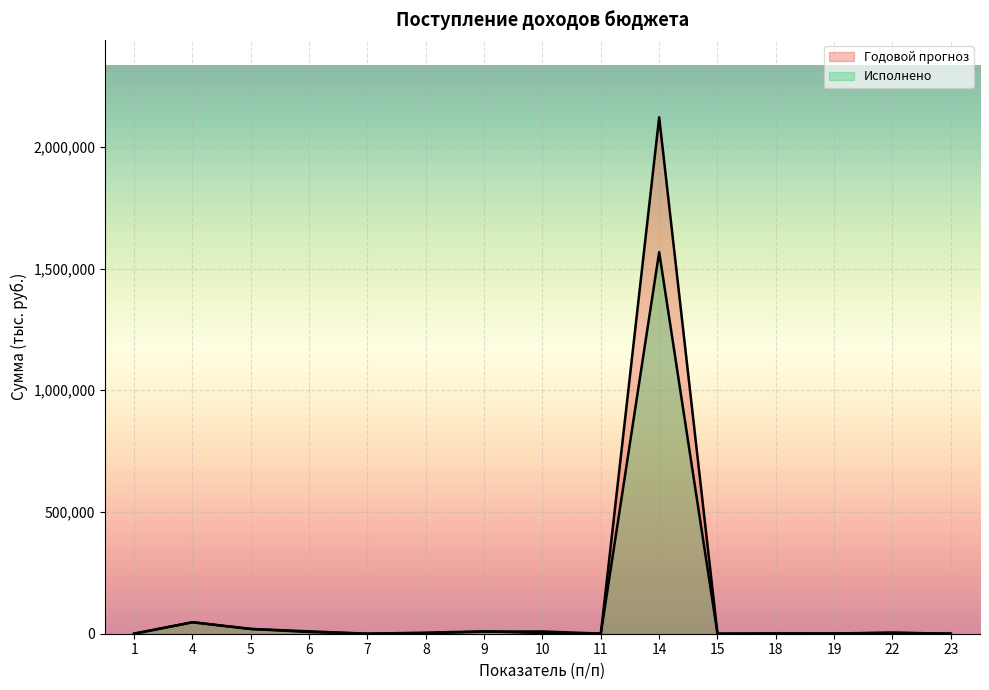

At how many categories does at least one series exceed 854345?

1